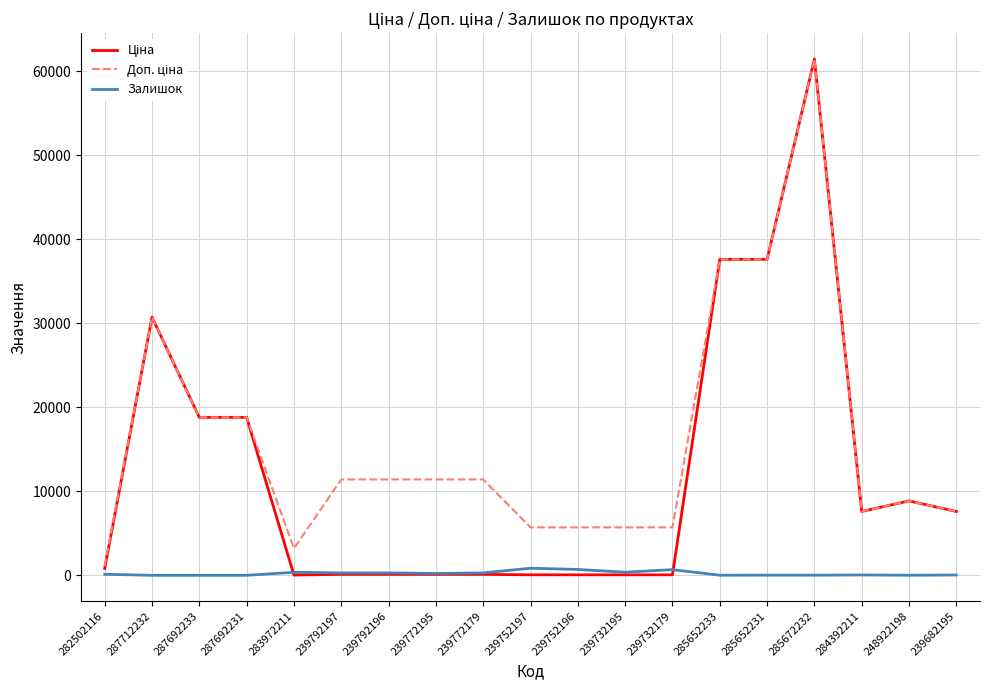

What is the greatest value displayed?

61434.3